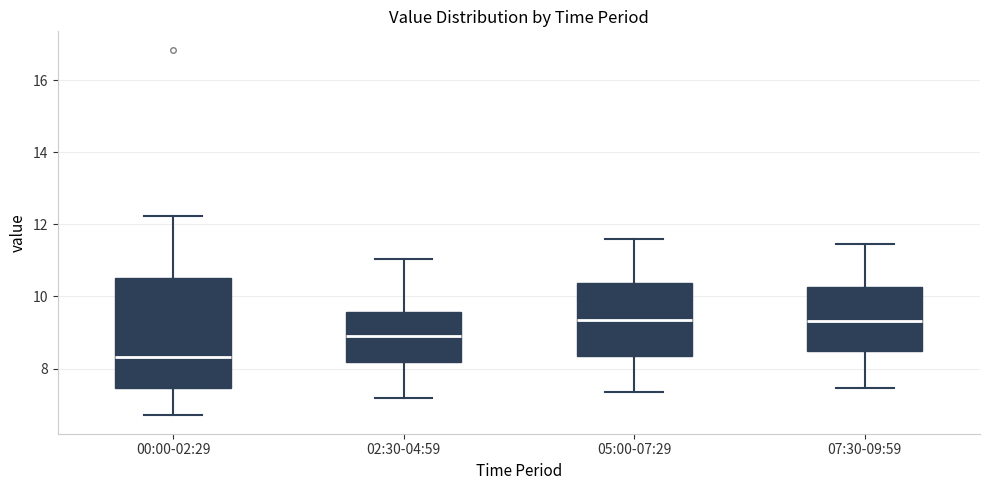

Comparing the boxes themselves (not the whiskers), which one is the tallest?

00:00-02:29